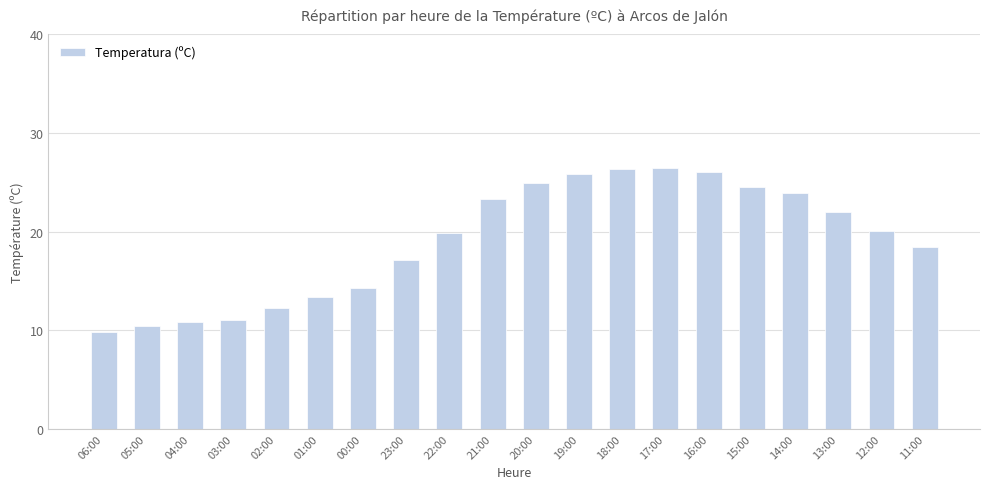

What is the value of the 2nd bar from the left?

10.4